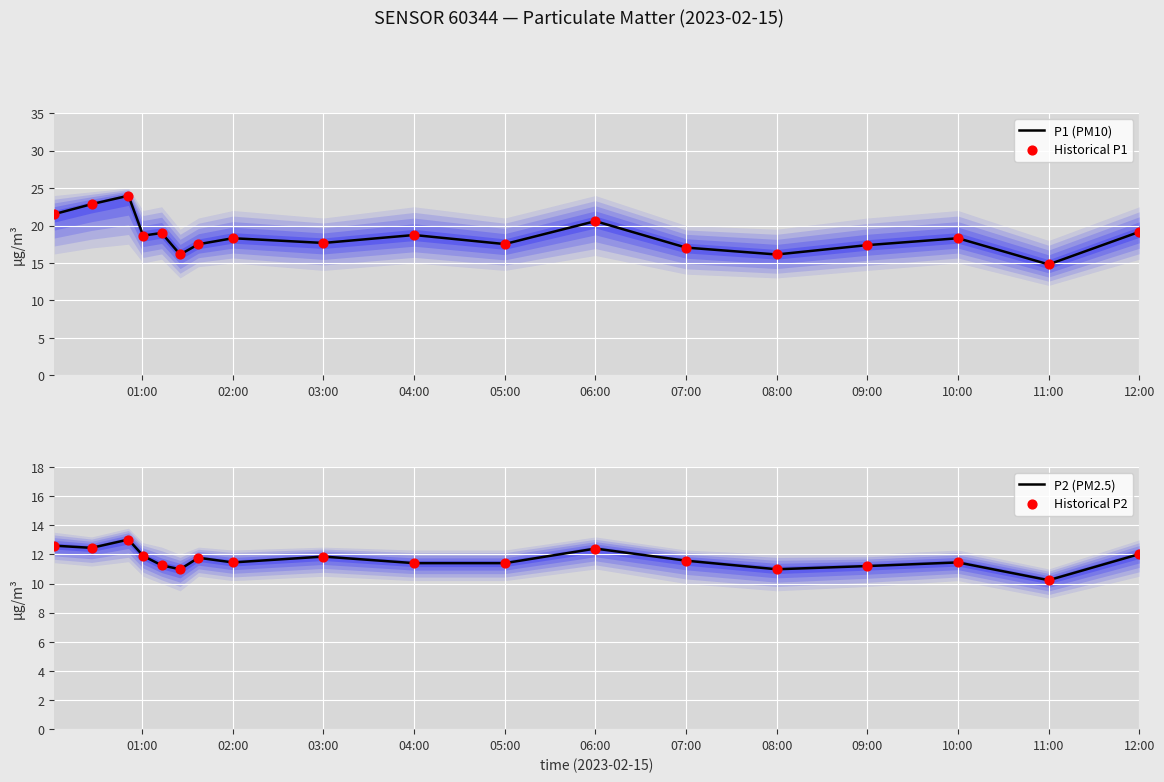

The value of P1 (PM10) at 07:00 is 17.1. True or false?

True